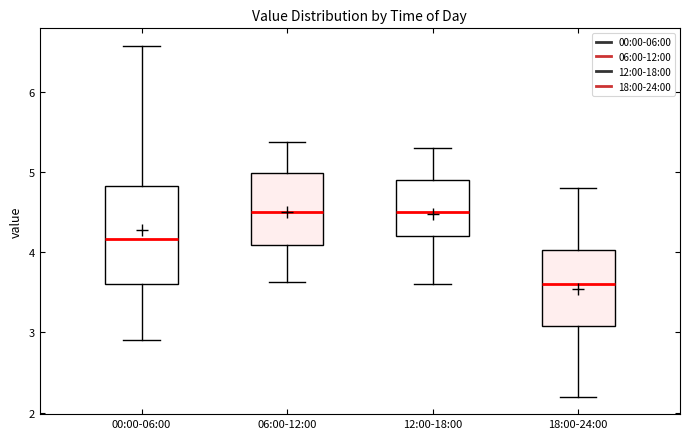

Reading left to right, read every box against the y-axis: the position of its median line, the range the box covers, and the ends of its whiskers. The values are not printed on the chart, so give them approximately, as read against the axis.

00:00-06:00: median 4.2, box 3.6 to 4.8, whiskers 2.9 to 6.6
06:00-12:00: median 4.5, box 4.1 to 5.0, whiskers 3.6 to 5.4
12:00-18:00: median 4.5, box 4.2 to 4.9, whiskers 3.6 to 5.3
18:00-24:00: median 3.6, box 3.1 to 4.0, whiskers 2.2 to 4.8